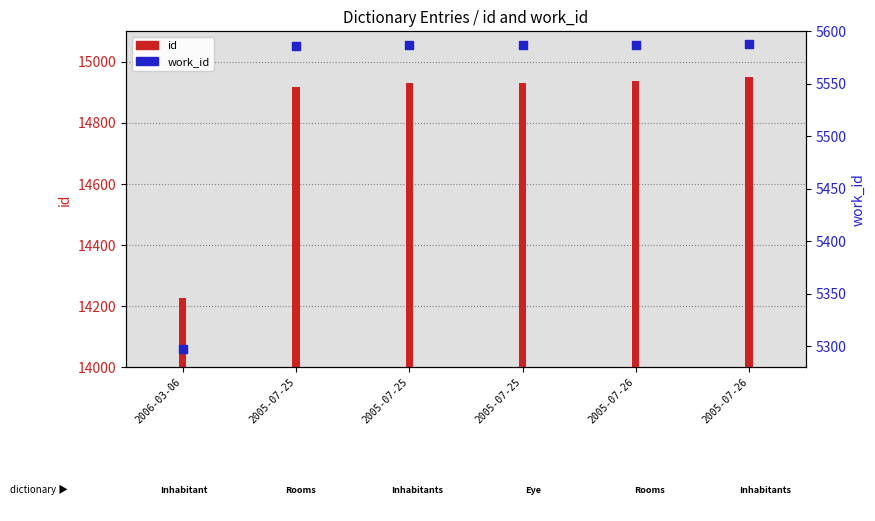

Which series has the widest spread of Y values?

id